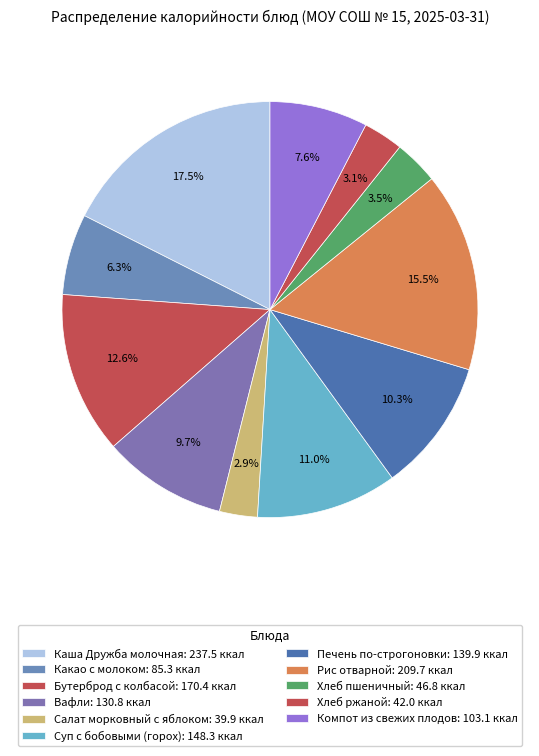

To the nearest percent, what is the average slice percentage?

9%